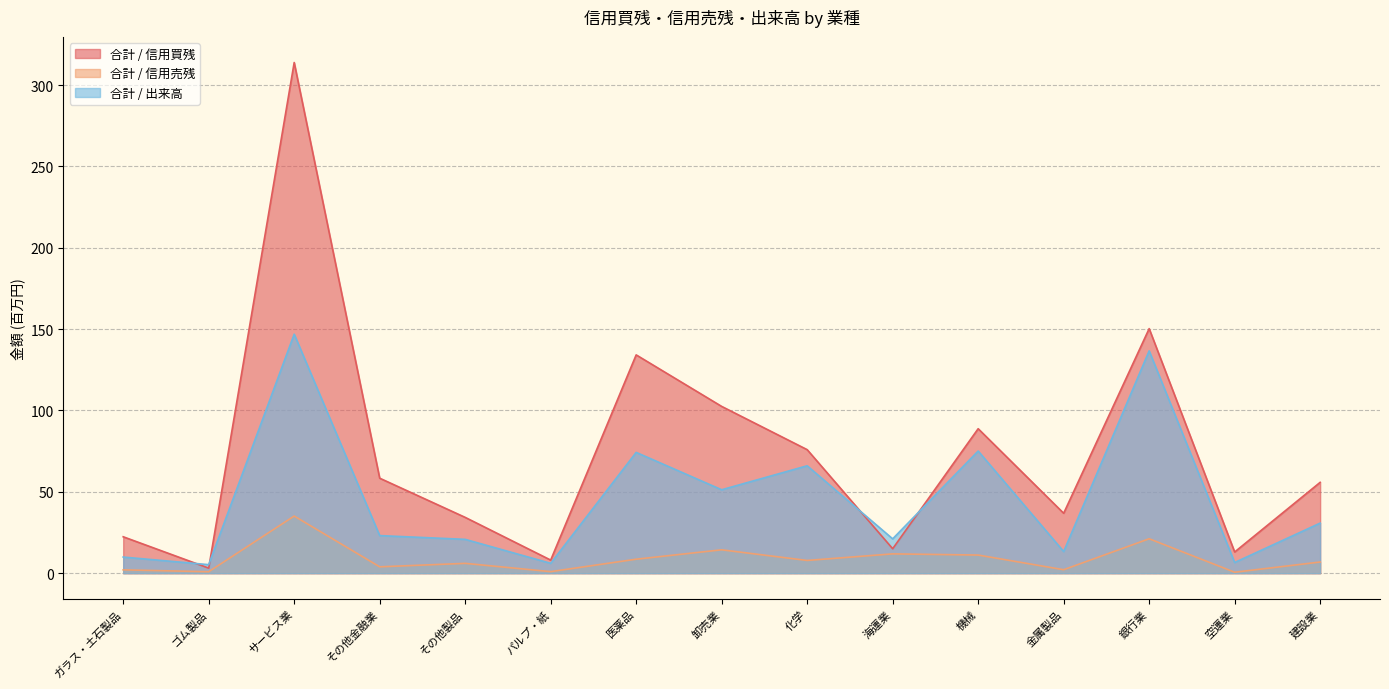

Rank the categories by 合計 / 信用買残 value from lowest to highest.

ゴム製品, パルプ・紙, 空運業, 海運業, ガラス・土石製品, その他製品, 金属製品, 建設業, その他金融業, 化学, 機械, 卸売業, 医薬品, 銀行業, サービス業